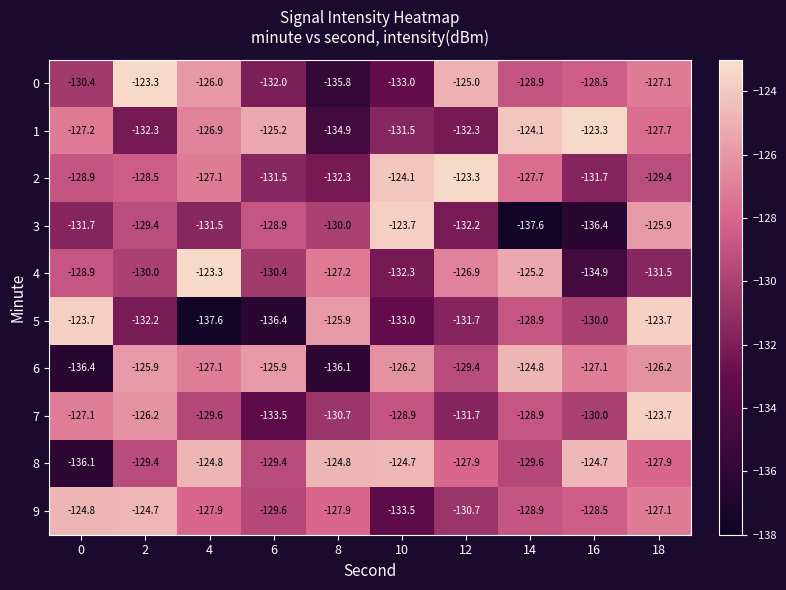

The value of 2 at 12 is -57.4. True or false?

False